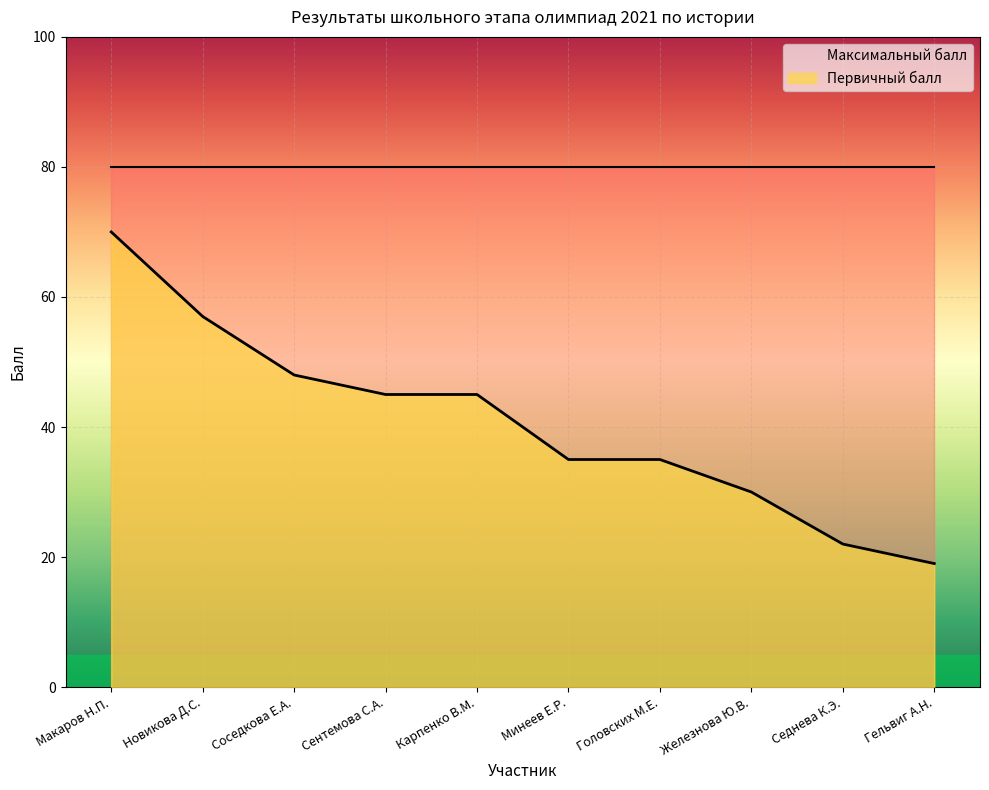

Approximately how many times larger is the value at Карпенко В.М. compared to Сентемова С.А.?

1.0